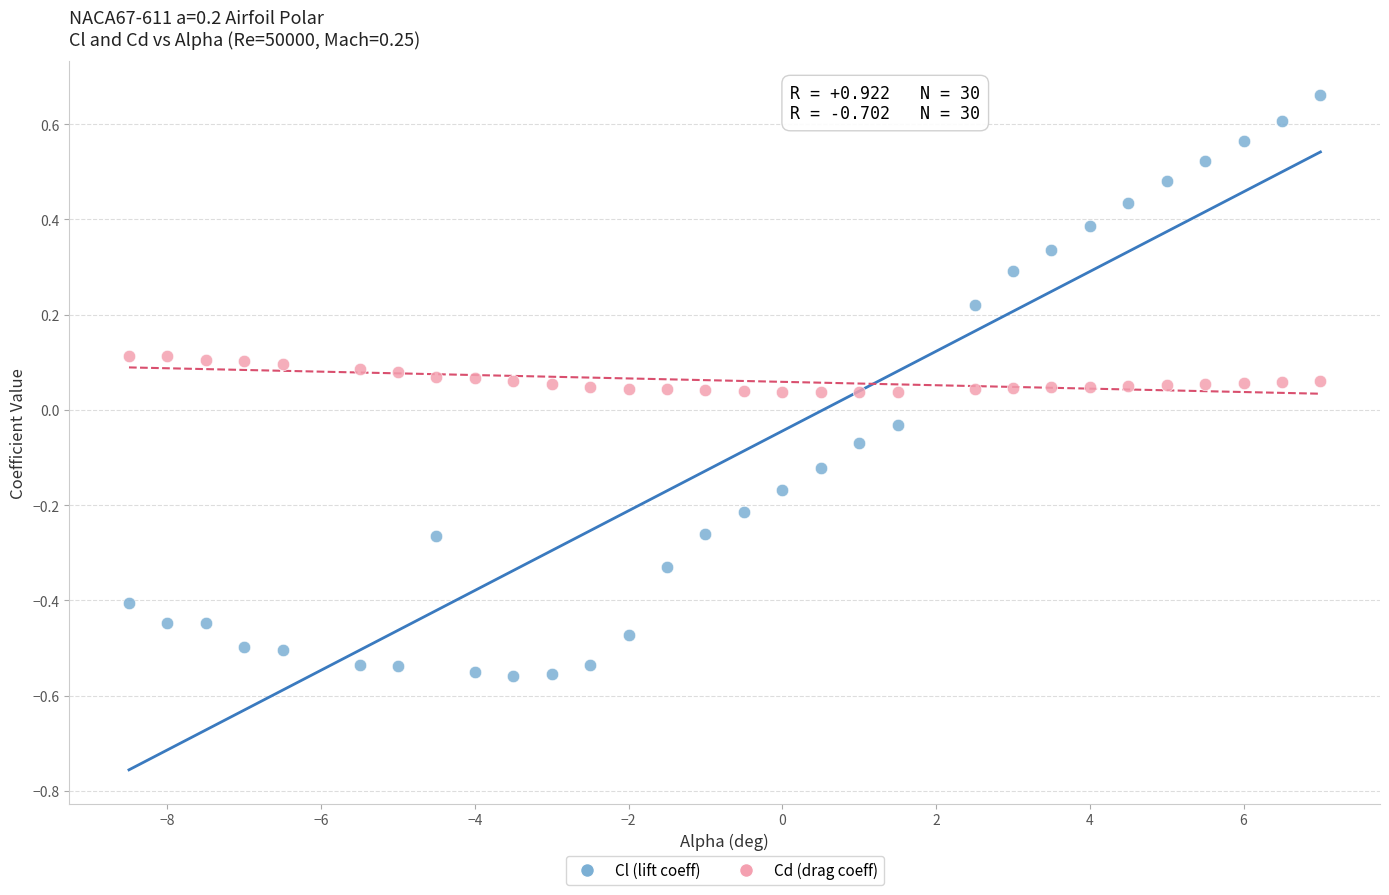

Across all data points, what is the range of Y values (max minus min)?

1.2